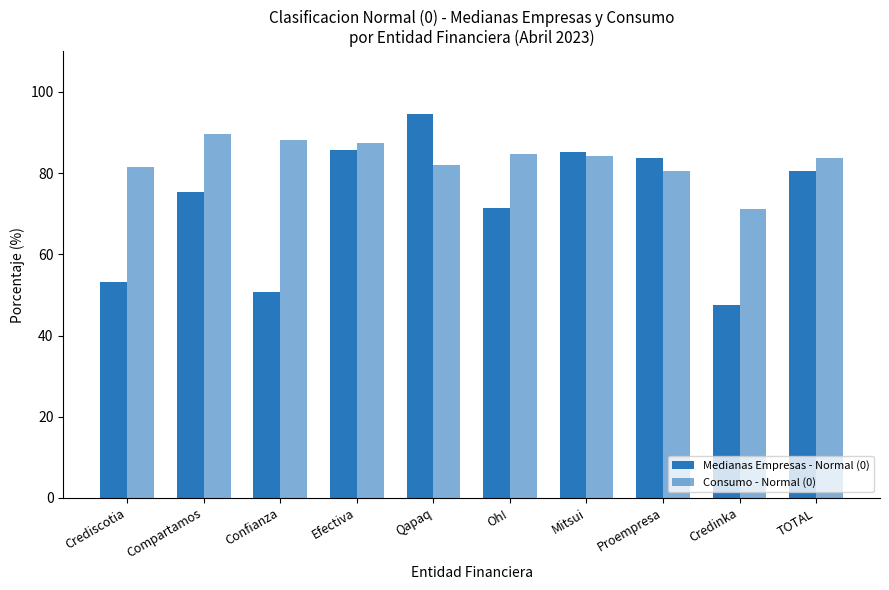

What is the difference between the maximum and minimum values in the Medianas Empresas - Normal (0) series?

47.0